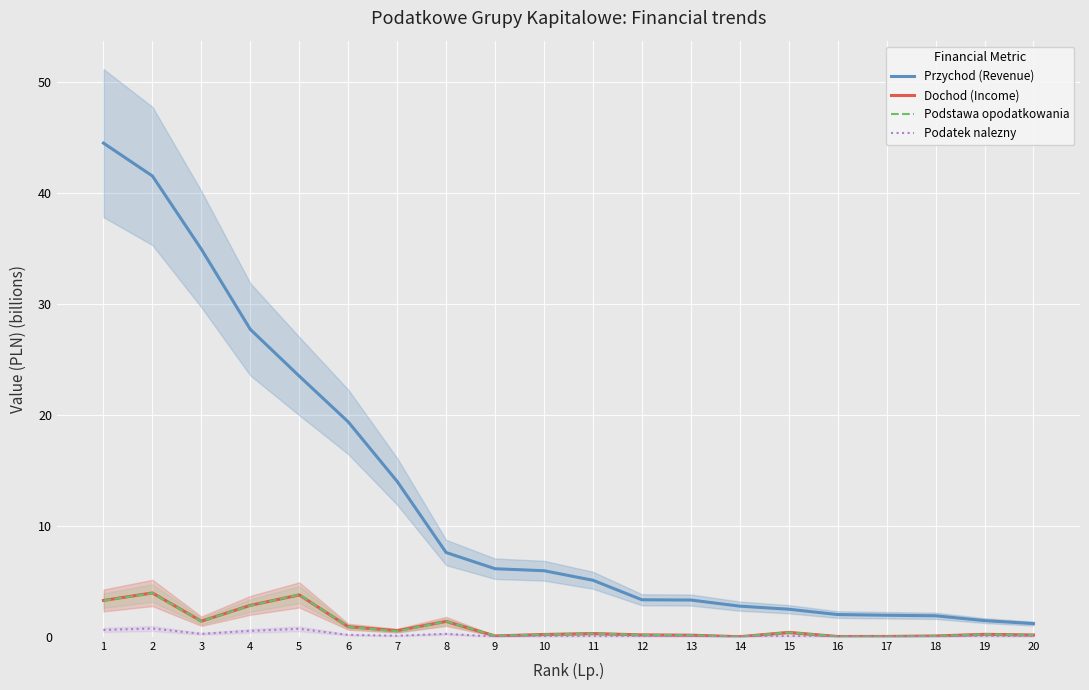

Is it true that Przychod (Revenue) equals 0.9 at 17?

False